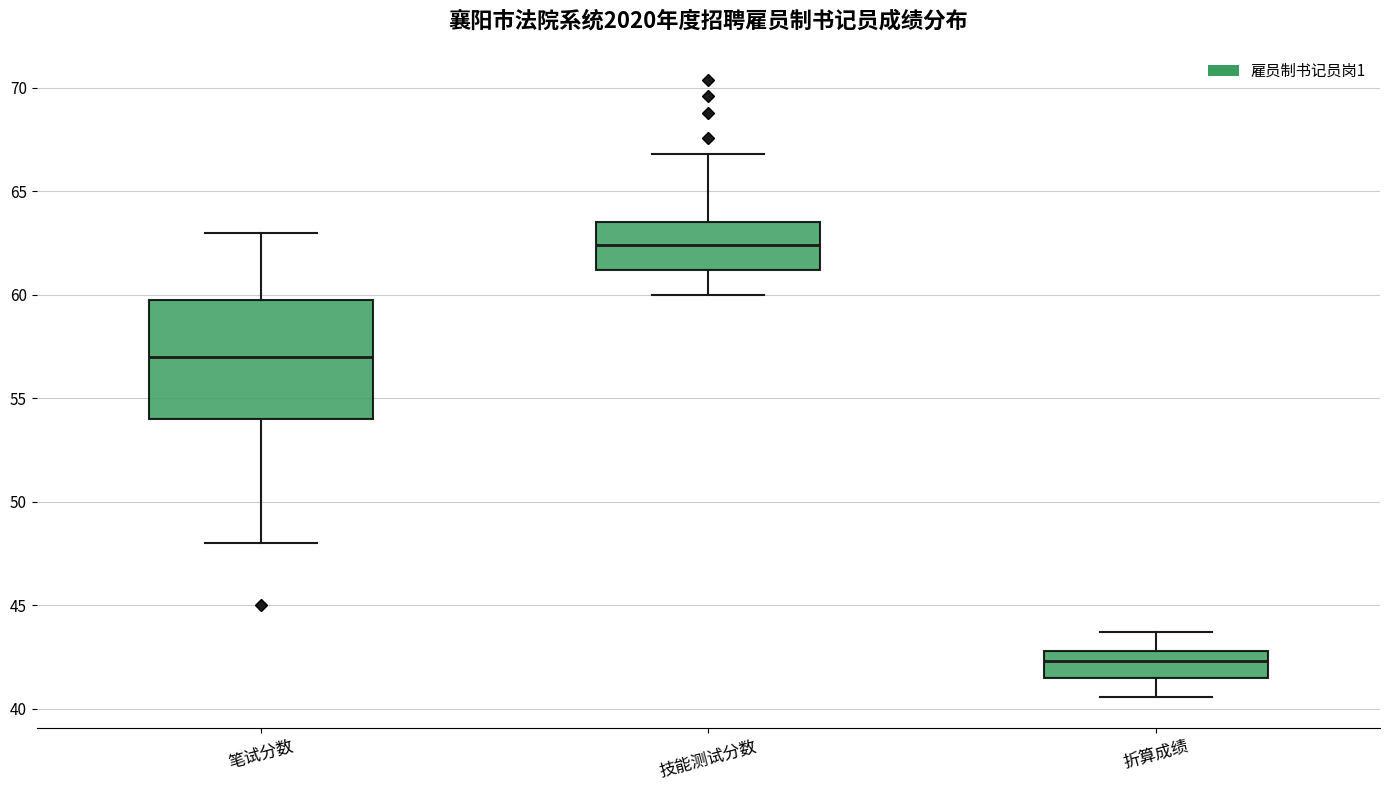

Where is the upper edge of the box for 技能测试分数 on the y-axis? The values are not printed on the chart, so give them approximately, as read against the axis.

63.5